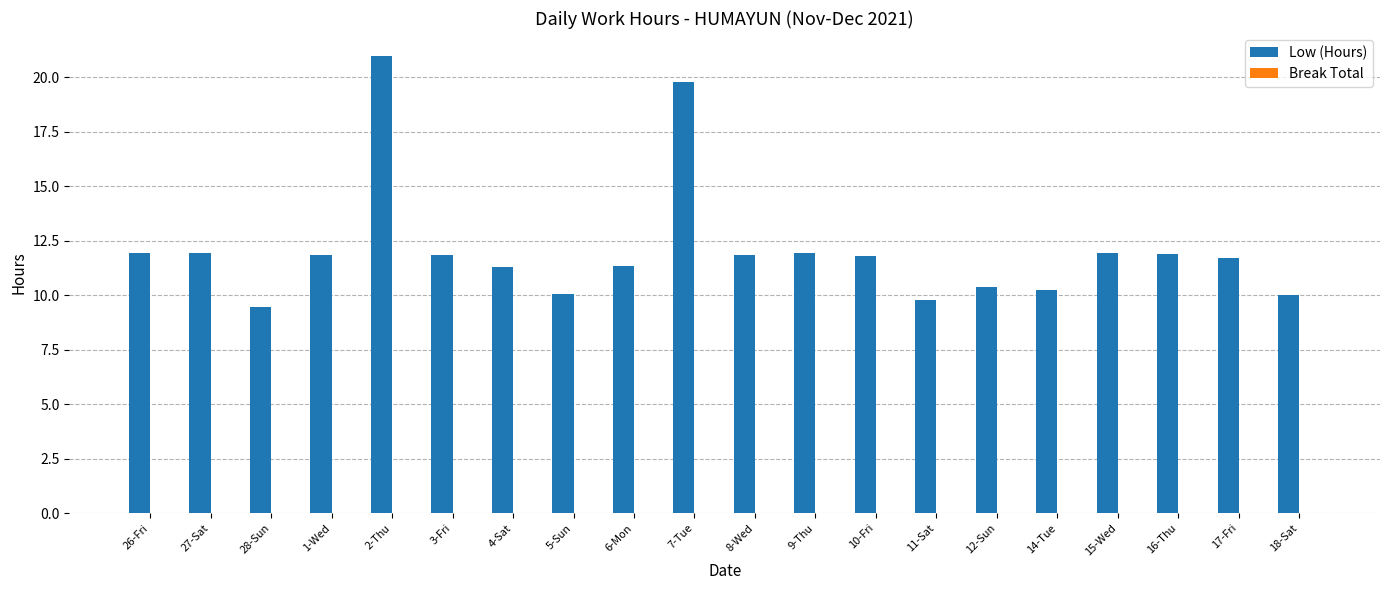

What position from the left is 12-Sun?

15